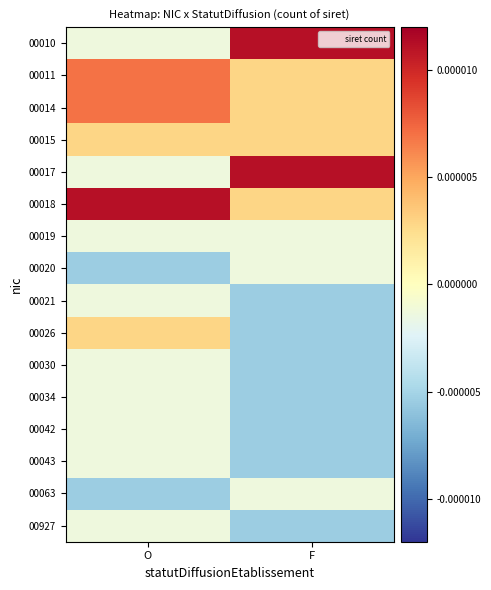

Reading left to right, extract all data points from this chart.

00010: O=-0.0	F=0.0
00011: O=0.0	F=0.0
00014: O=0.0	F=0.0
00015: O=0.0	F=0.0
00017: O=-0.0	F=0.0
00018: O=0.0	F=0.0
00019: O=-0.0	F=-0.0
00020: O=-0.0	F=-0.0
00021: O=-0.0	F=-0.0
00026: O=0.0	F=-0.0
00030: O=-0.0	F=-0.0
00034: O=-0.0	F=-0.0
00042: O=-0.0	F=-0.0
00043: O=-0.0	F=-0.0
00063: O=-0.0	F=-0.0
00927: O=-0.0	F=-0.0